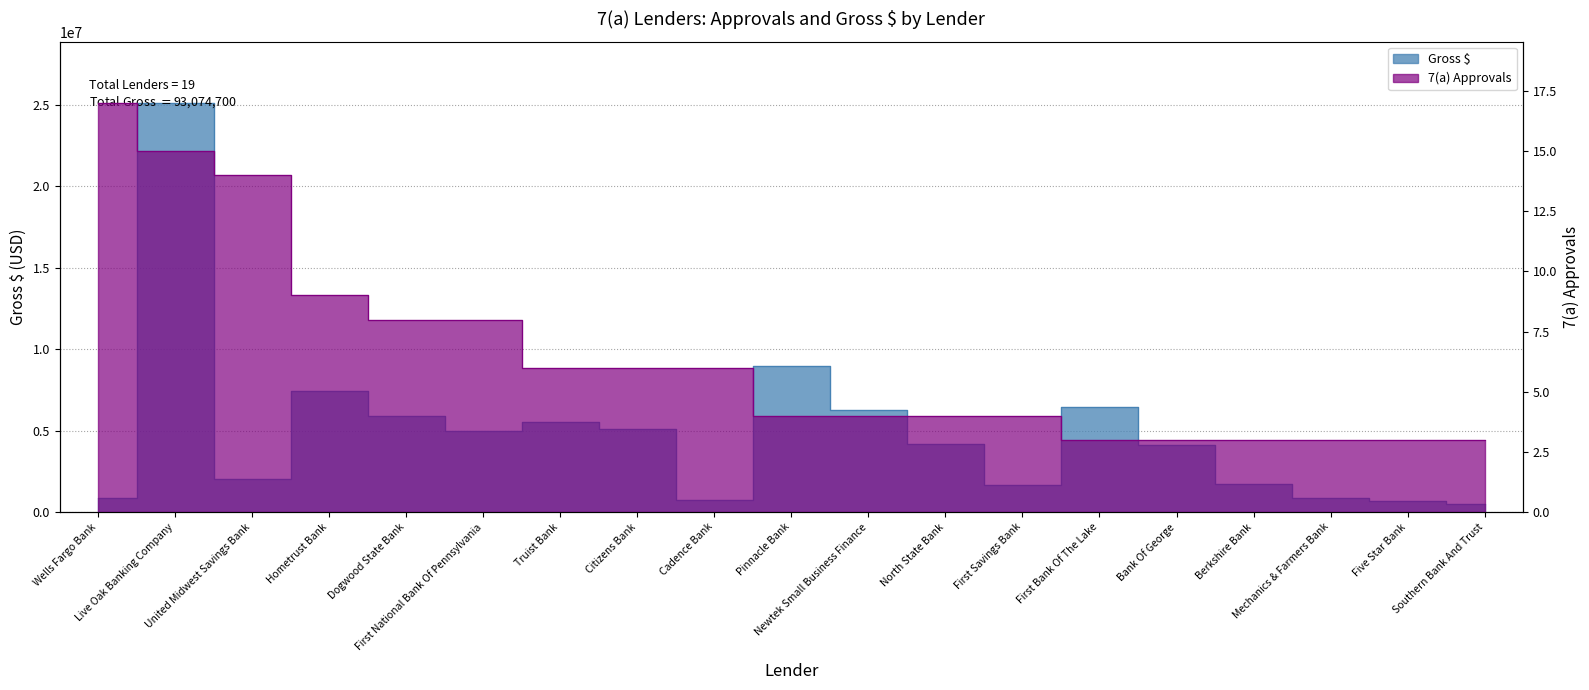

True or false: 7(a) Approvals has a value of 15 at Live Oak Banking Company.

True